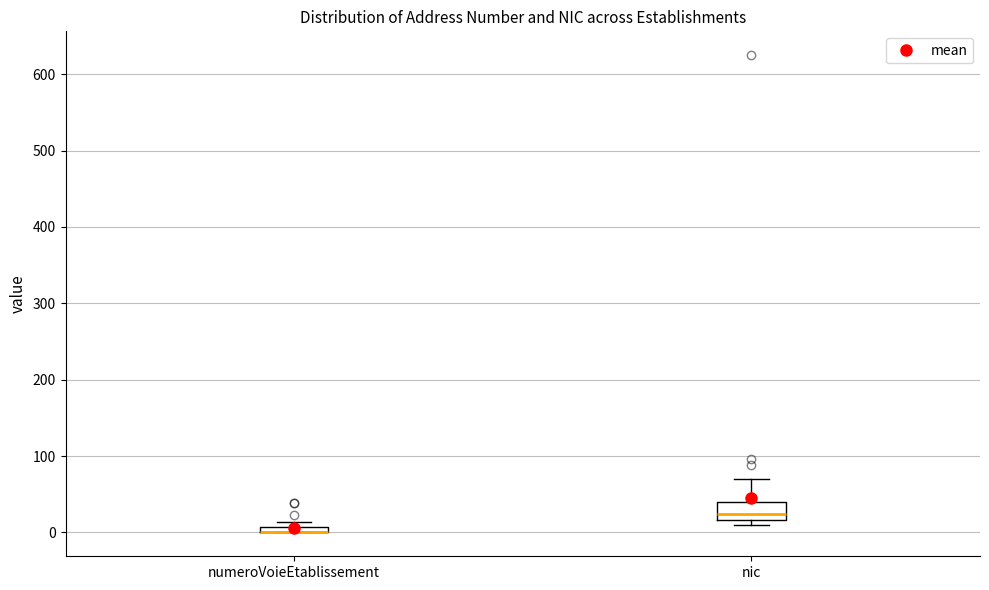

Which box is the tallest, from its lower edge to its upper edge?

nic